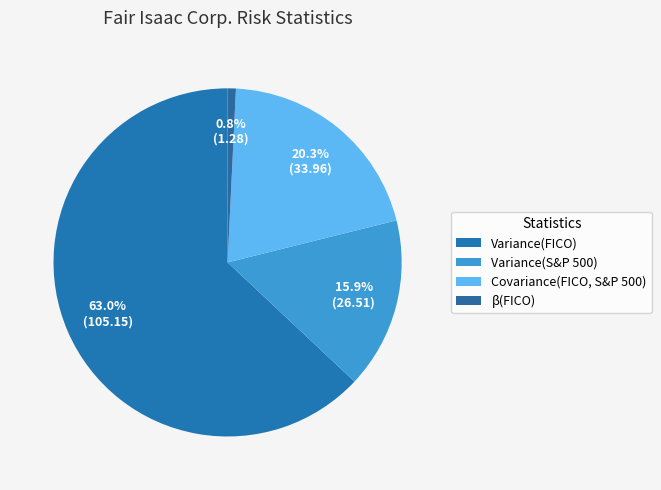

True or false: Variance(S&P 500) accounts for 28% of the total.

False